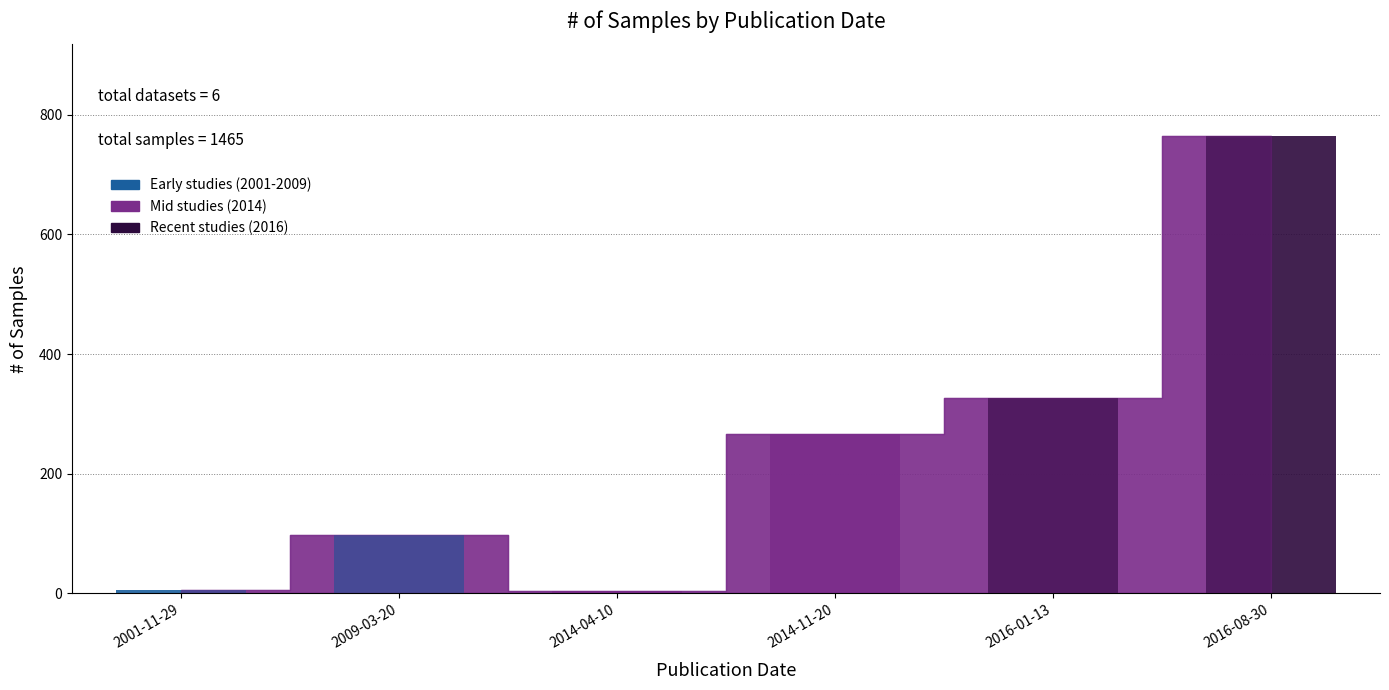

Reading right to left, what are all the values shown in this chart?

765	327	266	4	98	5